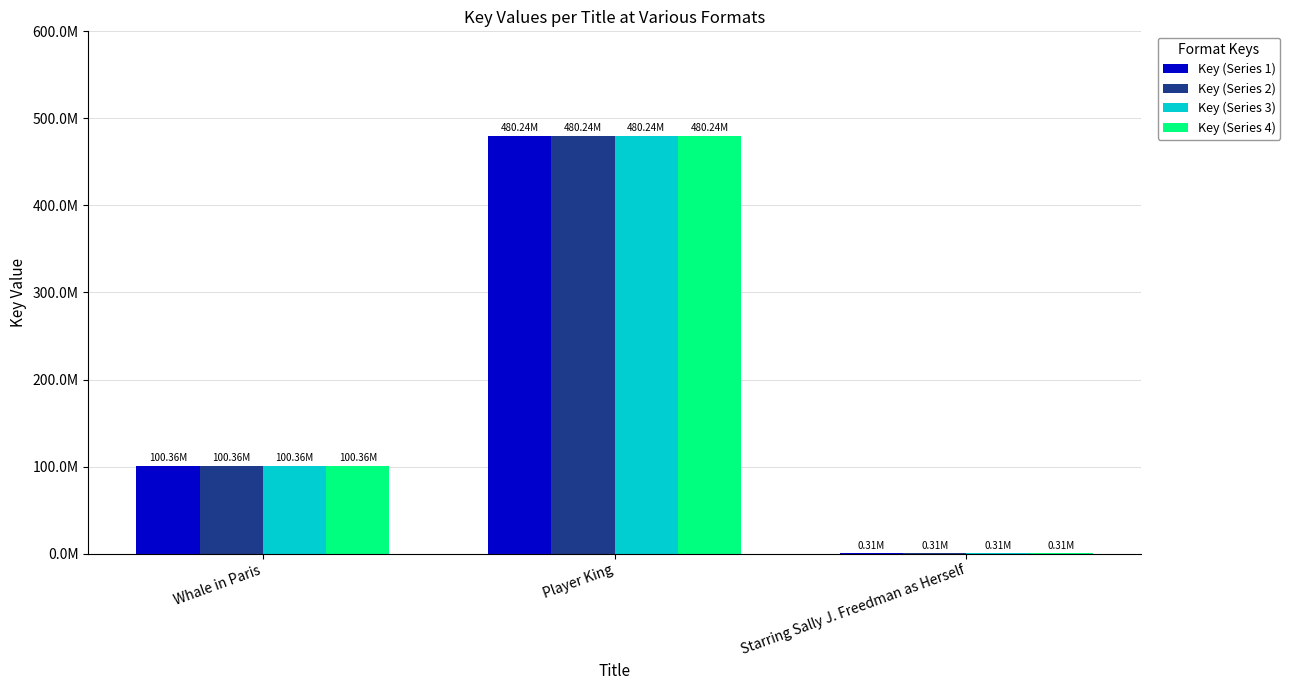

Is it true that Key (Series 3) equals 690423890 at Player King?

False